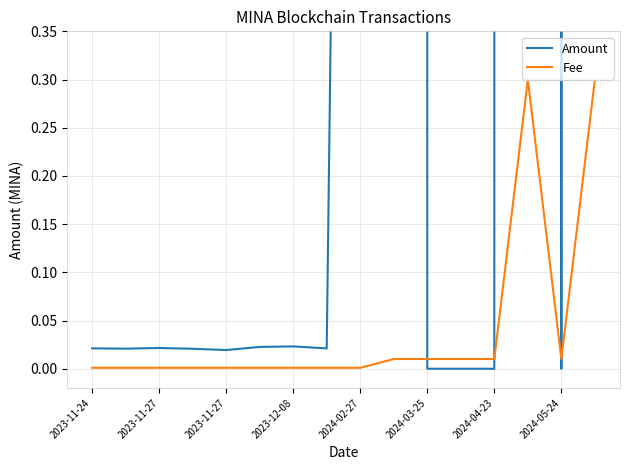

Does the chart have visible grid lines?

Yes